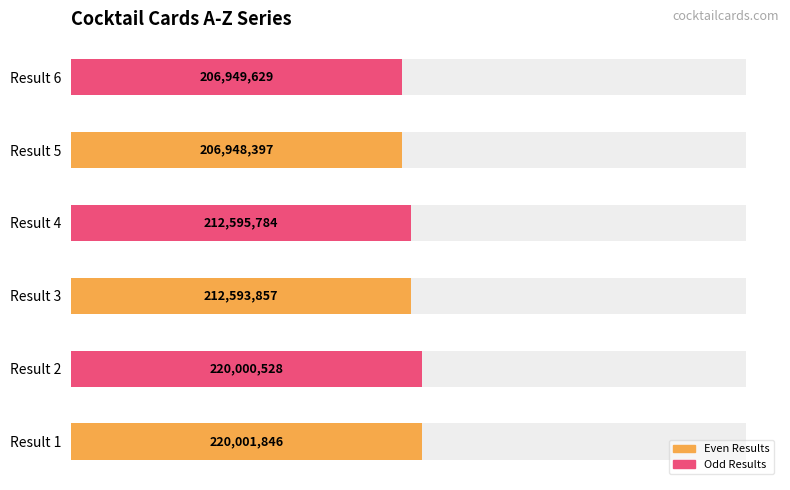

At which category does the chart reach its peak across all series?

1